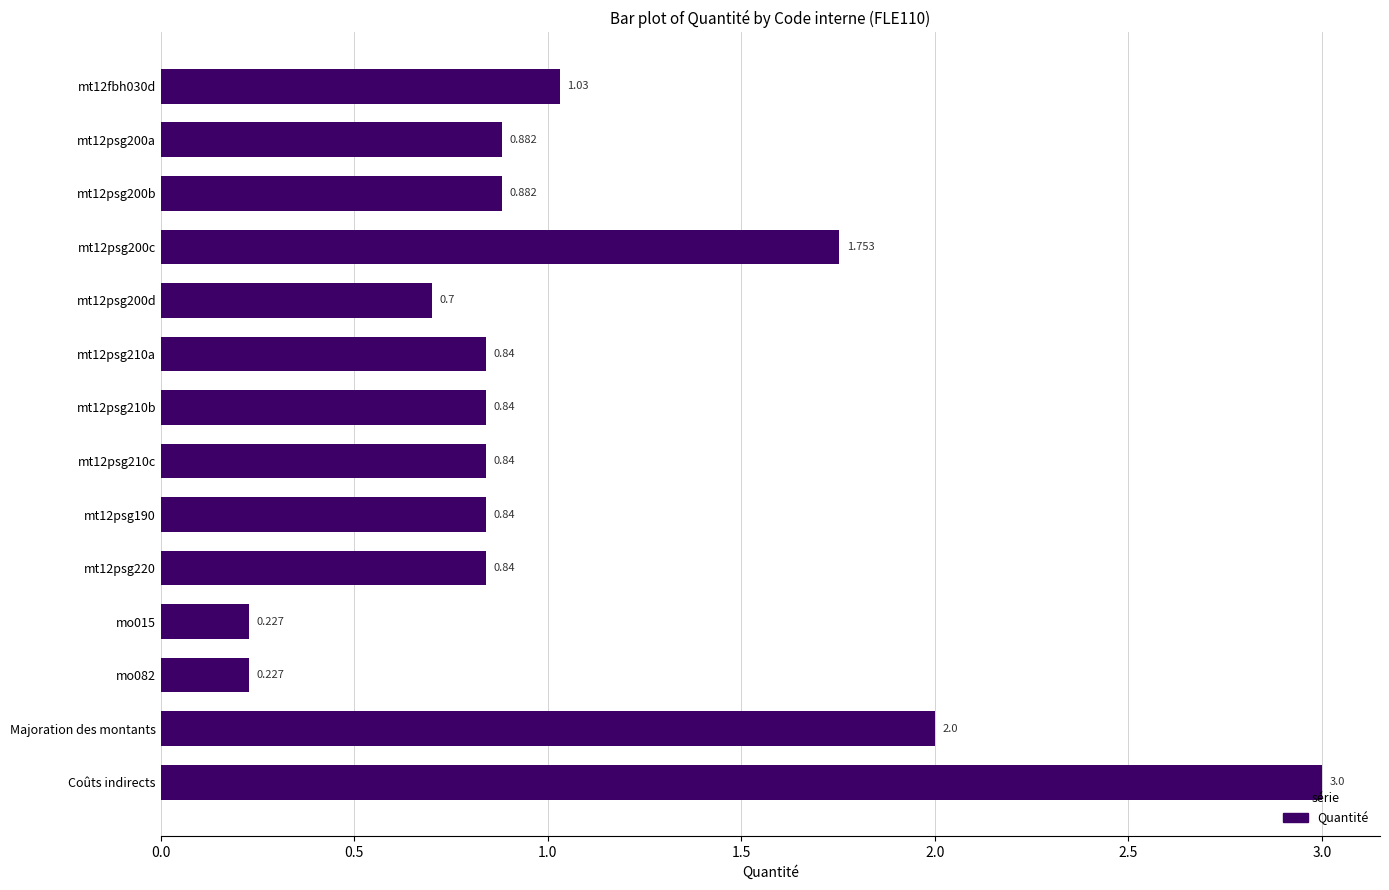

Does the chart contain stacked bars?

No